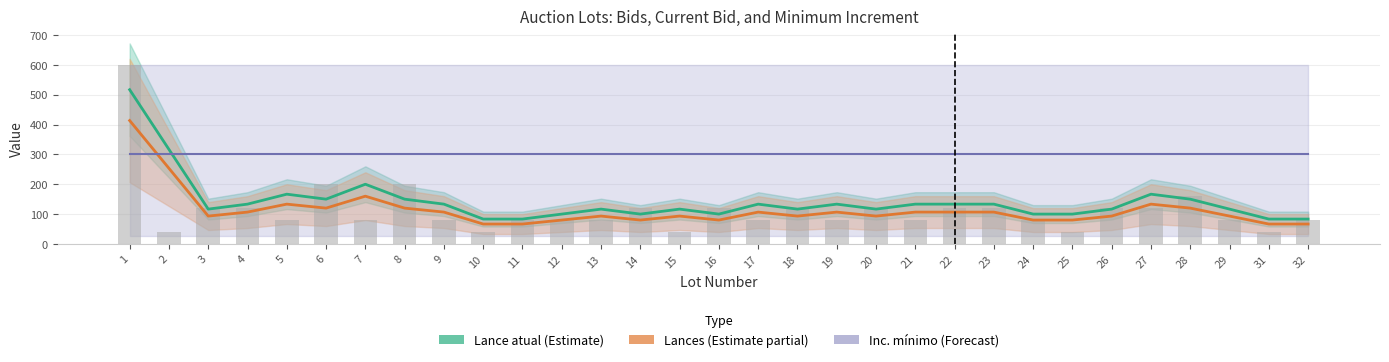

True or false: Inc. mínimo (Forecast) has a value of 300.0 at 13.

True